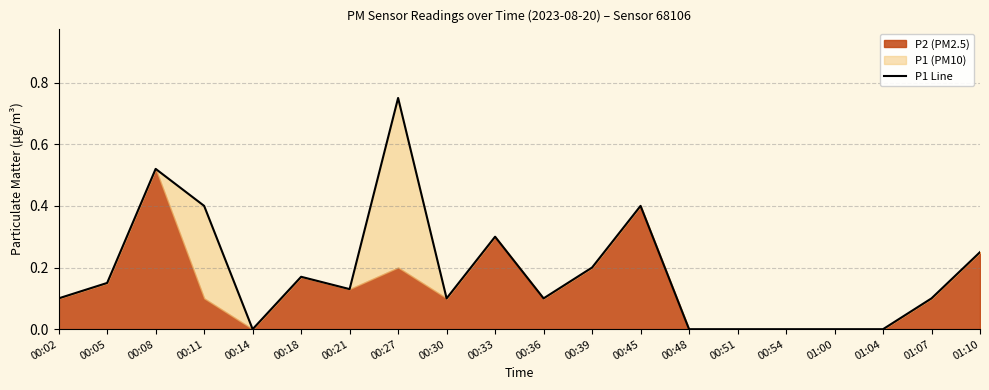

Count the values in the range 0 to 1.

20